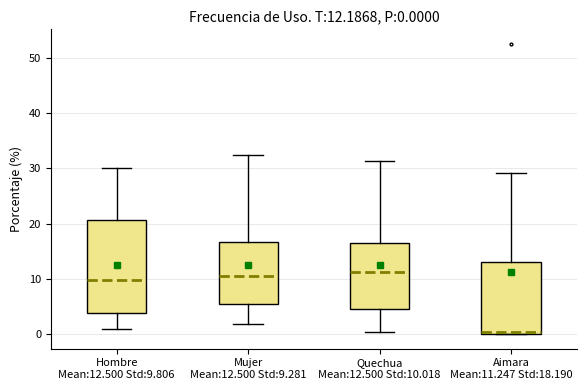

Comparing the boxes themselves (not the whiskers), which one is the tallest?

Hombre Mean:12.500 Std:9.806